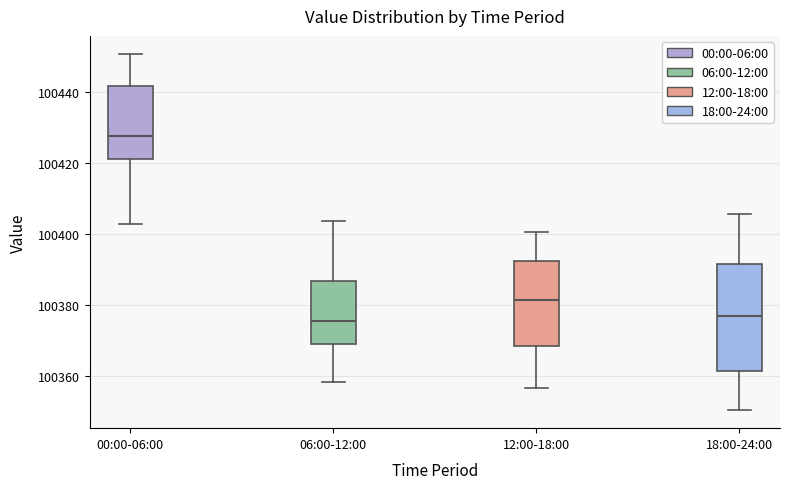

Which box is the tallest, from its lower edge to its upper edge?

18:00-24:00